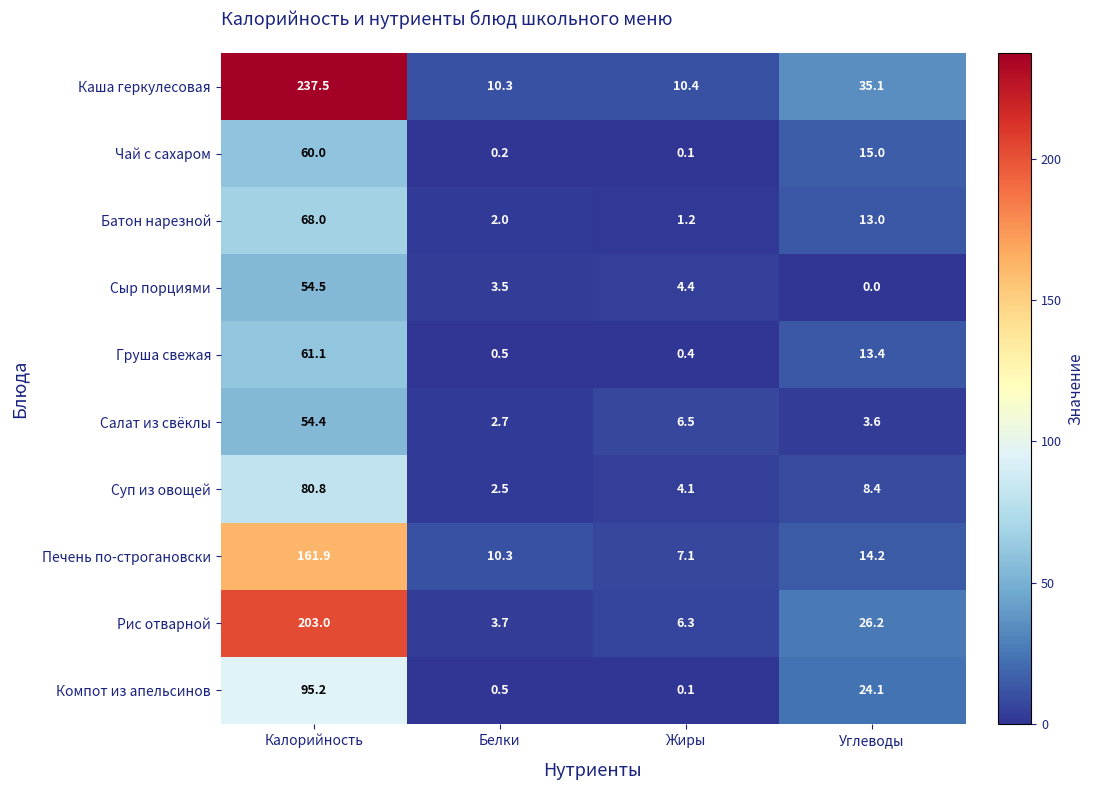

At which label does Груша свежая first exceed 13?

Калорийность